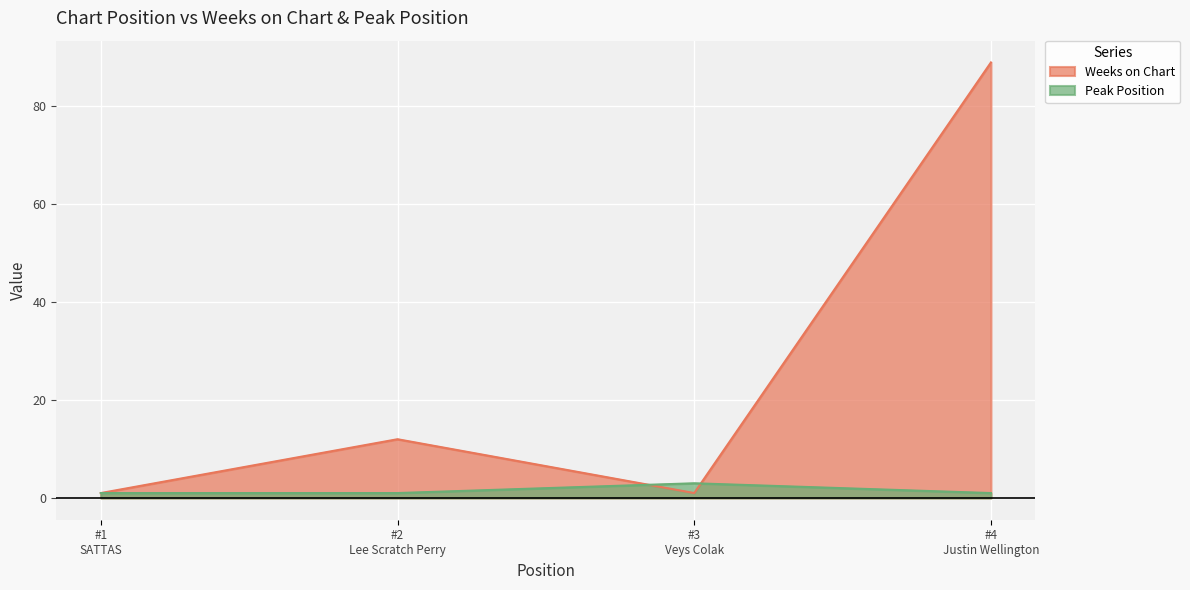

Which series has the largest total across all categories?

Weeks on Chart